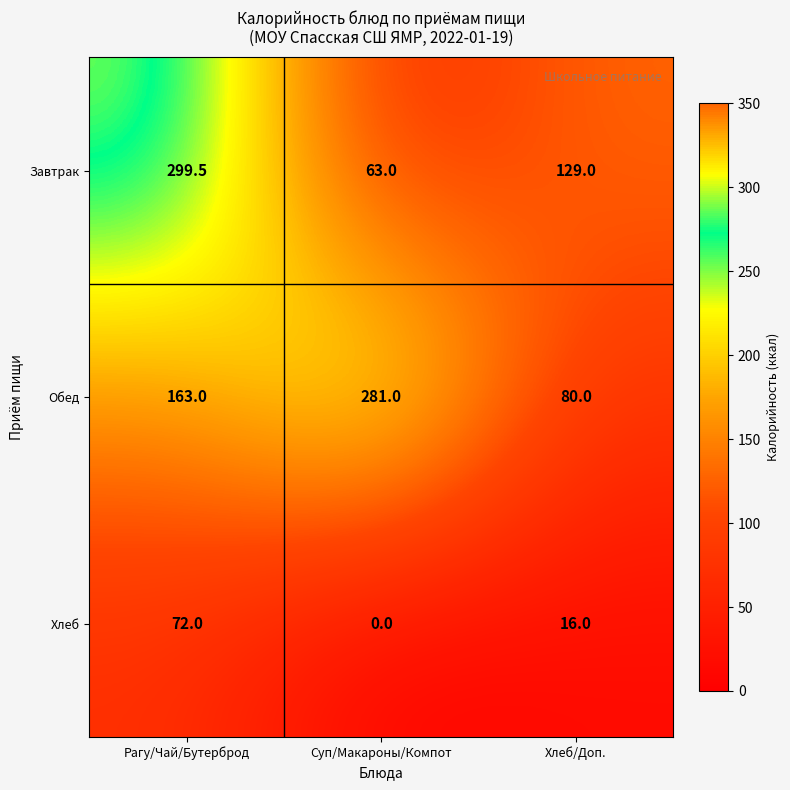

What is the sum of all Хлеб values?

88.0